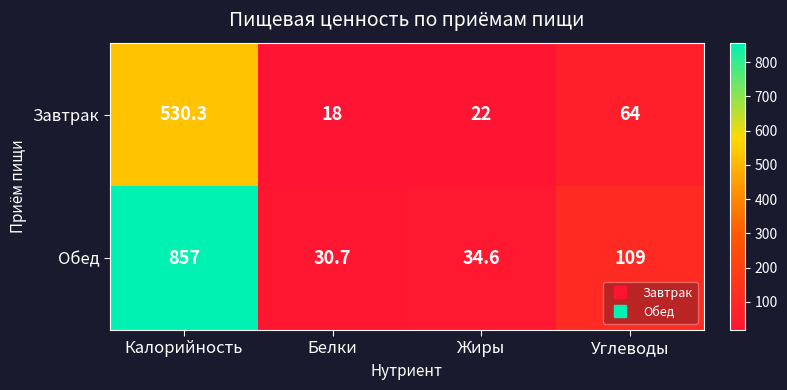

What is the average value of the Завтрак series?

158.6